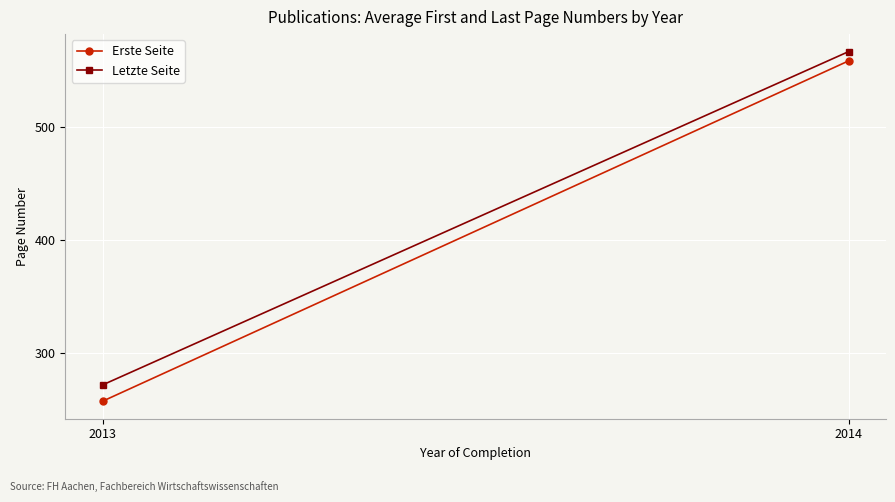

Is it true that Erste Seite equals 257.6 at 2013?

True